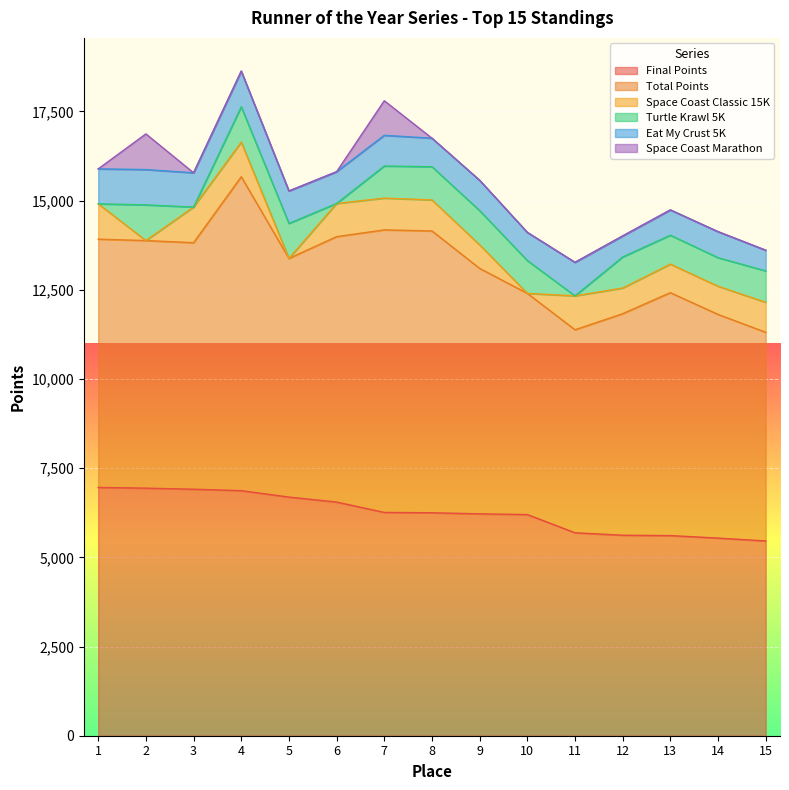

Does the chart display data point markers on the line(s)?

No